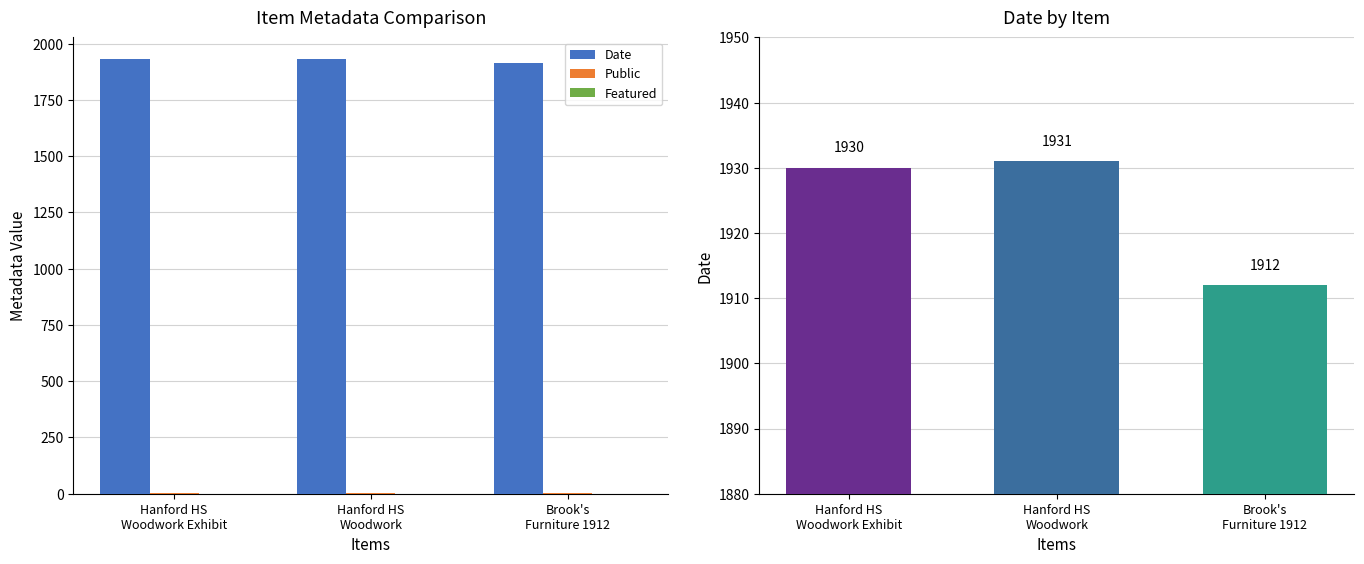

At how many categories does at least one series exceed 578?

3